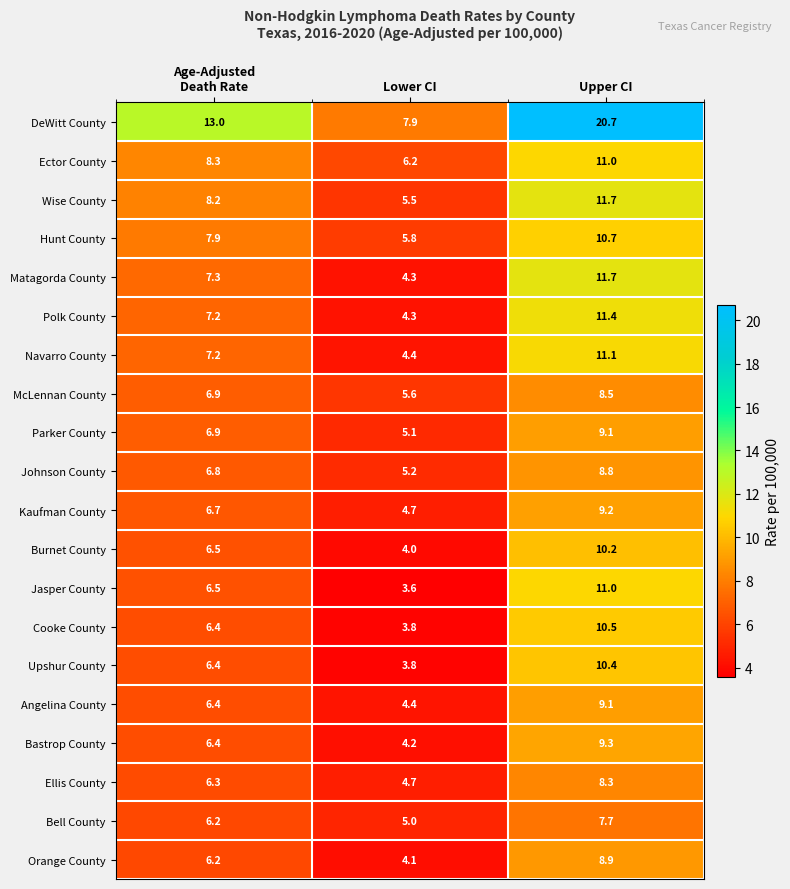

What value does the Ector County series have at Lower CI?

6.2